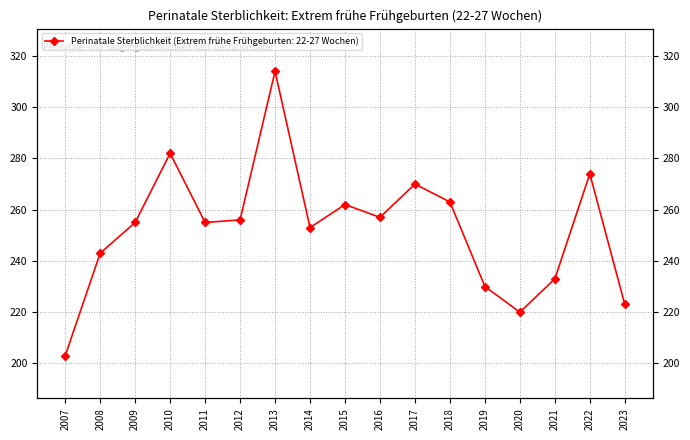

Rank the categories by value from highest to lowest.

2013, 2010, 2022, 2017, 2018, 2015, 2016, 2012, 2009, 2011, 2014, 2008, 2021, 2019, 2023, 2020, 2007